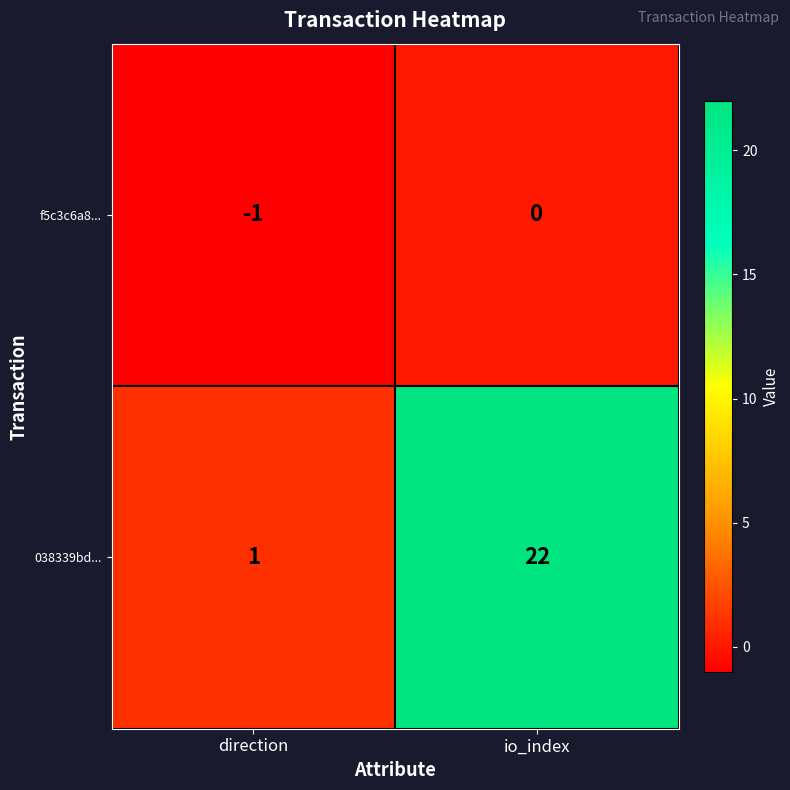

At which label is f5c3c6a8... closest to 0?

io_index